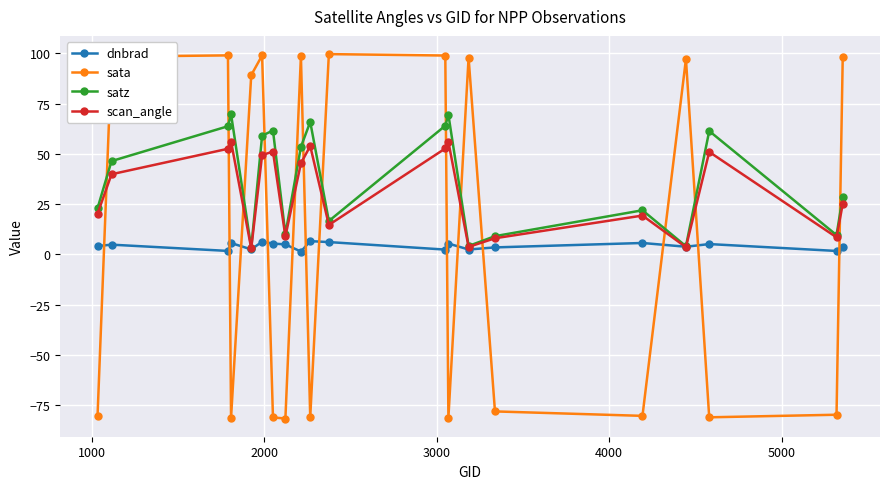

What is the value of the dnbrad point at the 16th from the left?

5.6